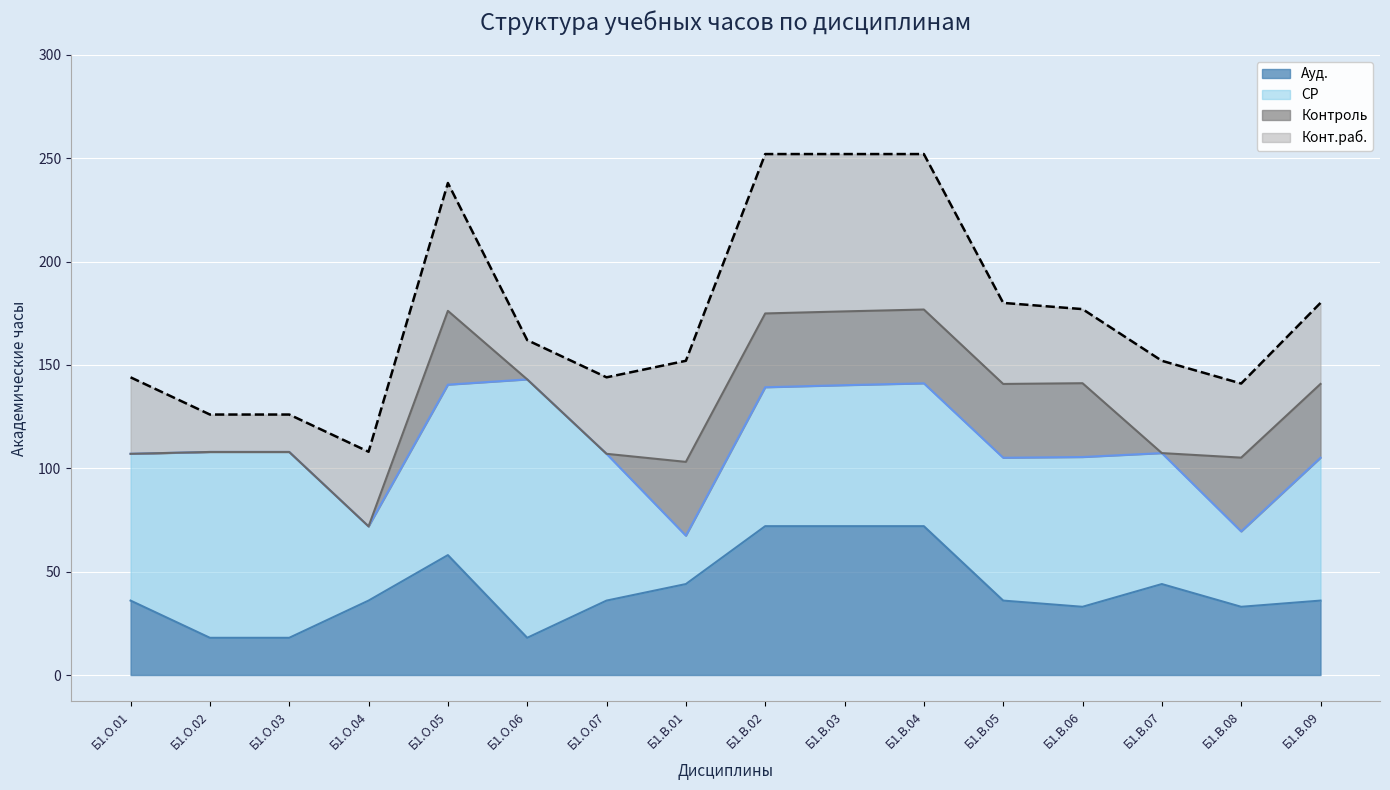

What is the lowest value of the Конт.раб. series?

18.1